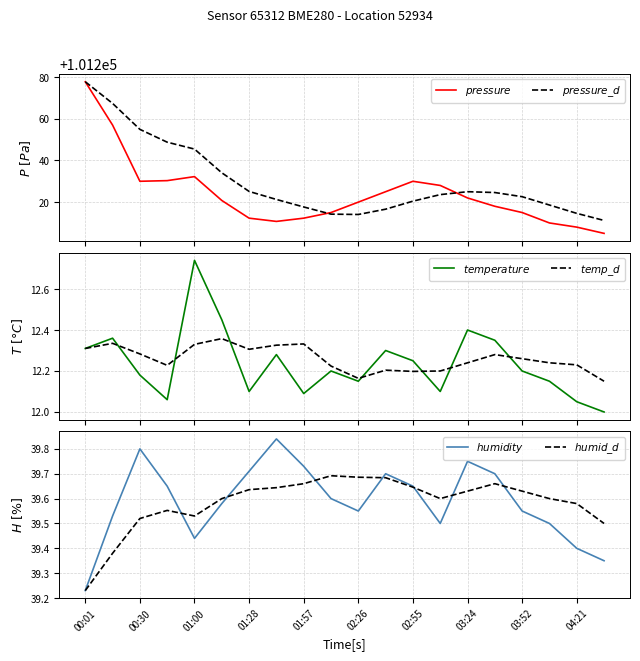

In $temperature$, how many points are lower than both neighbors (excluding endpoints)?

5